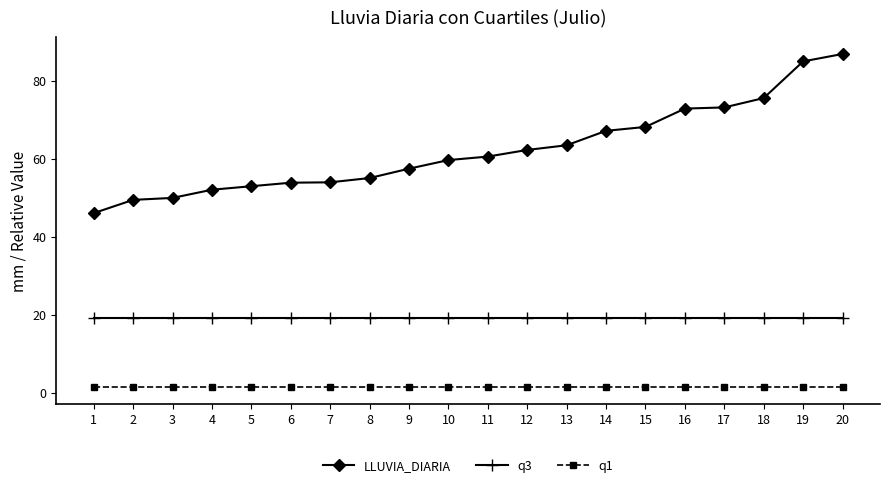

How many data points in LLUVIA_DIARIA are above 60?

10